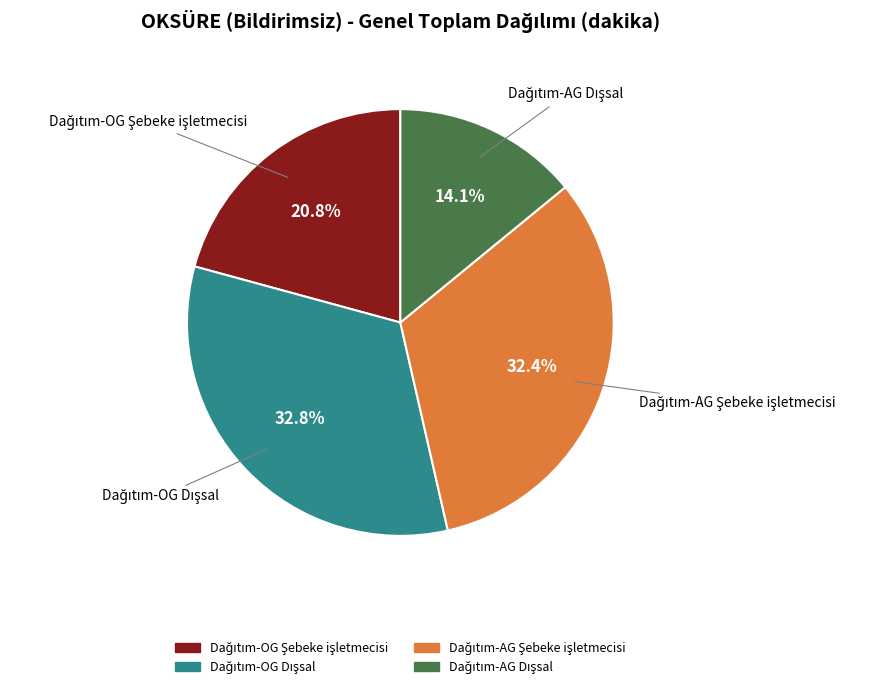

To the nearest percent, what is the average slice percentage?

25%